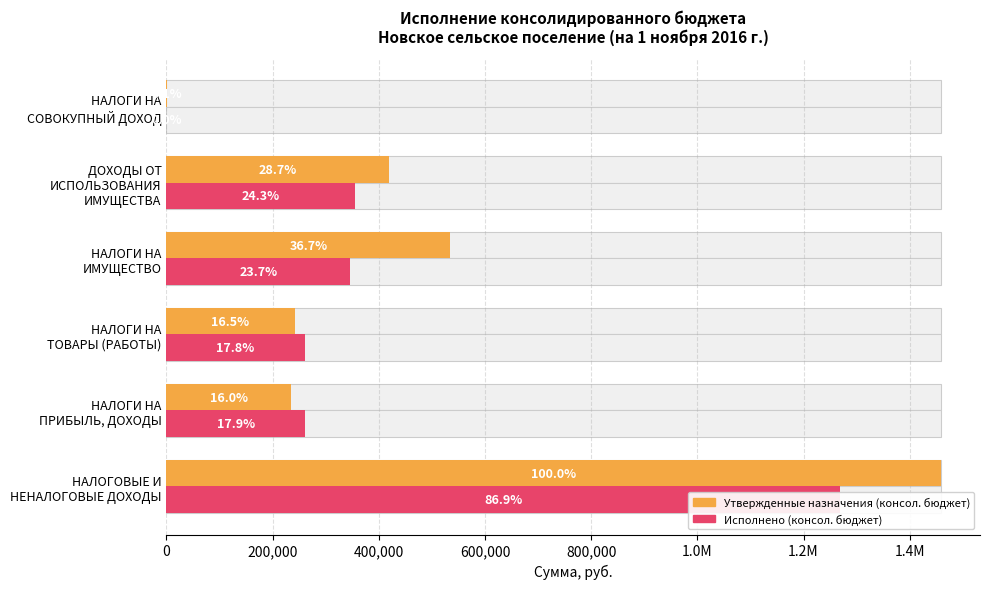

Reading left to right, what are all the values shown in this chart?

Утвержденные назначения (консол. бюджет): 1459352.4	234188.0	241381.4	535000.0	419503.0	1000.0
Исполнено (консол. бюджет): 1268044.2	261870.3	260351.4	346593.4	354850.6	0.0